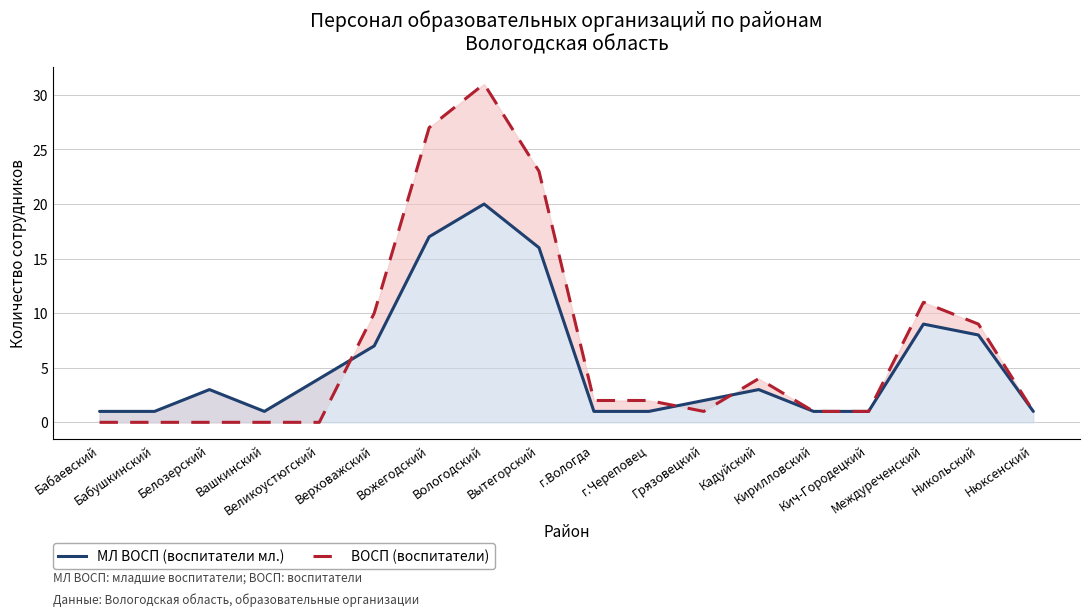

Does the chart have visible grid lines?

Yes